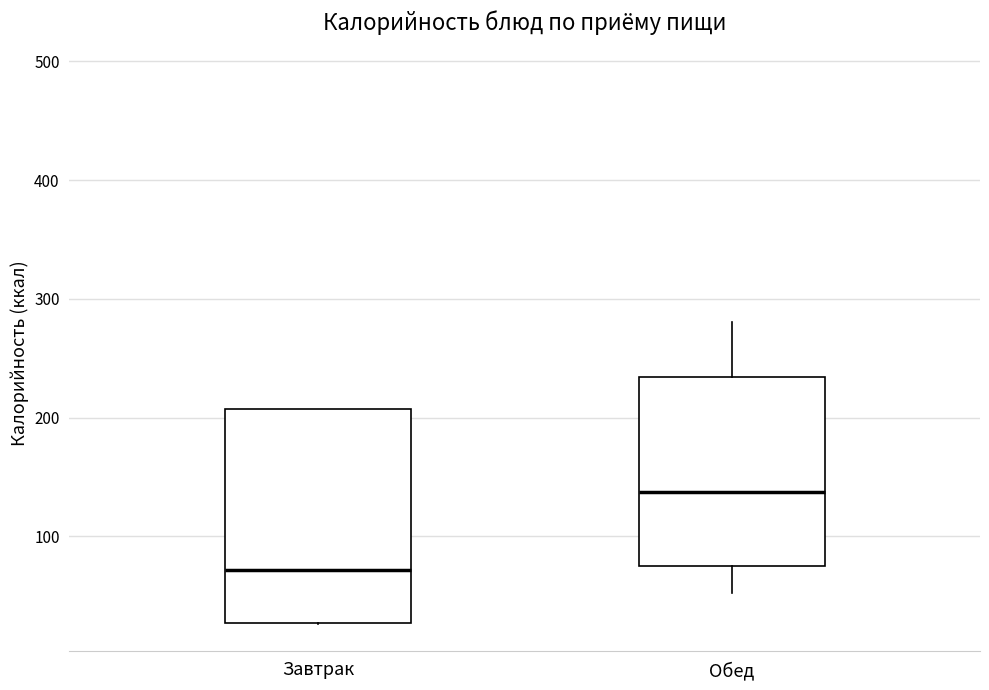

Where is the lower edge of the box for Обед on the y-axis? The values are not printed on the chart, so give them approximately, as read against the axis.

80